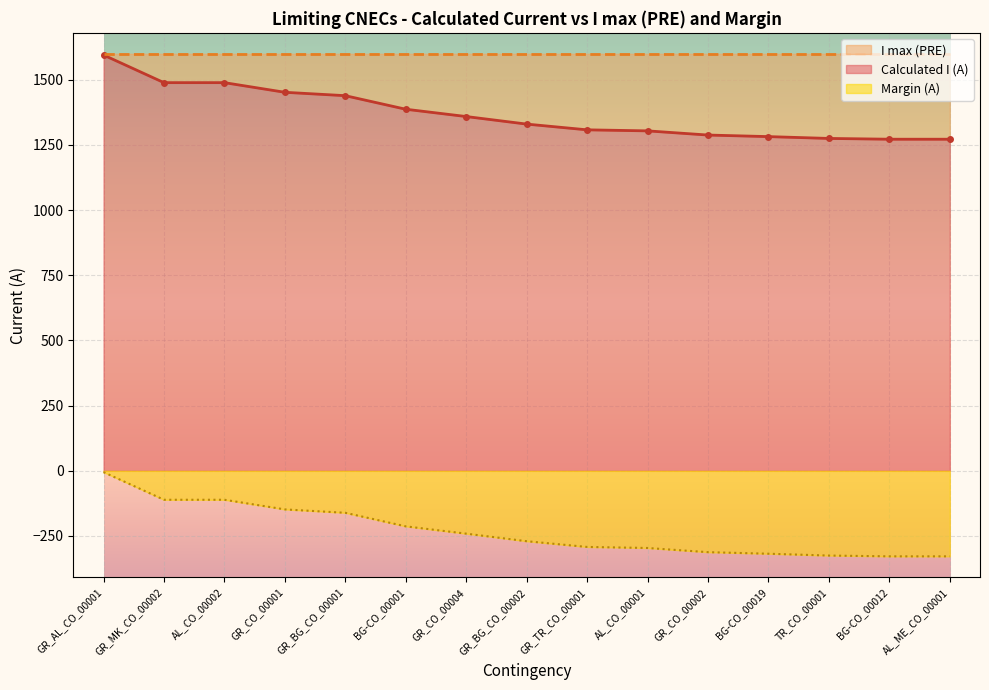

How many values in the Margin (A) series exceed -270?

7